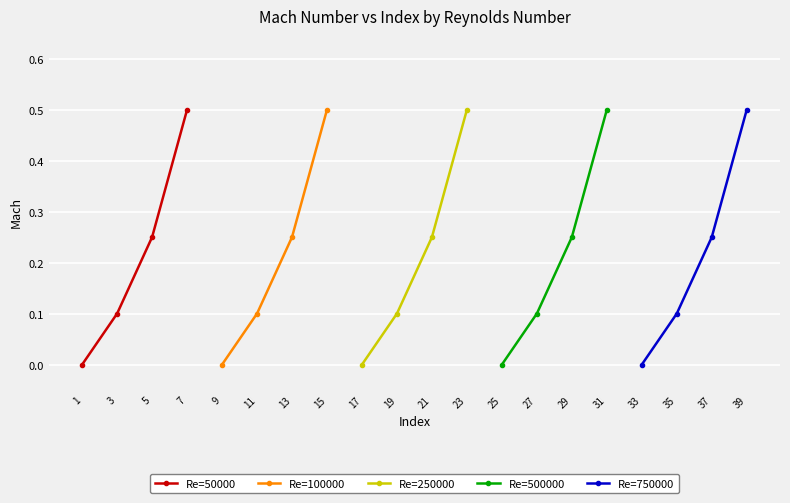

Rank the categories by Re=50000 value from highest to lowest.

7, 5, 3, 1